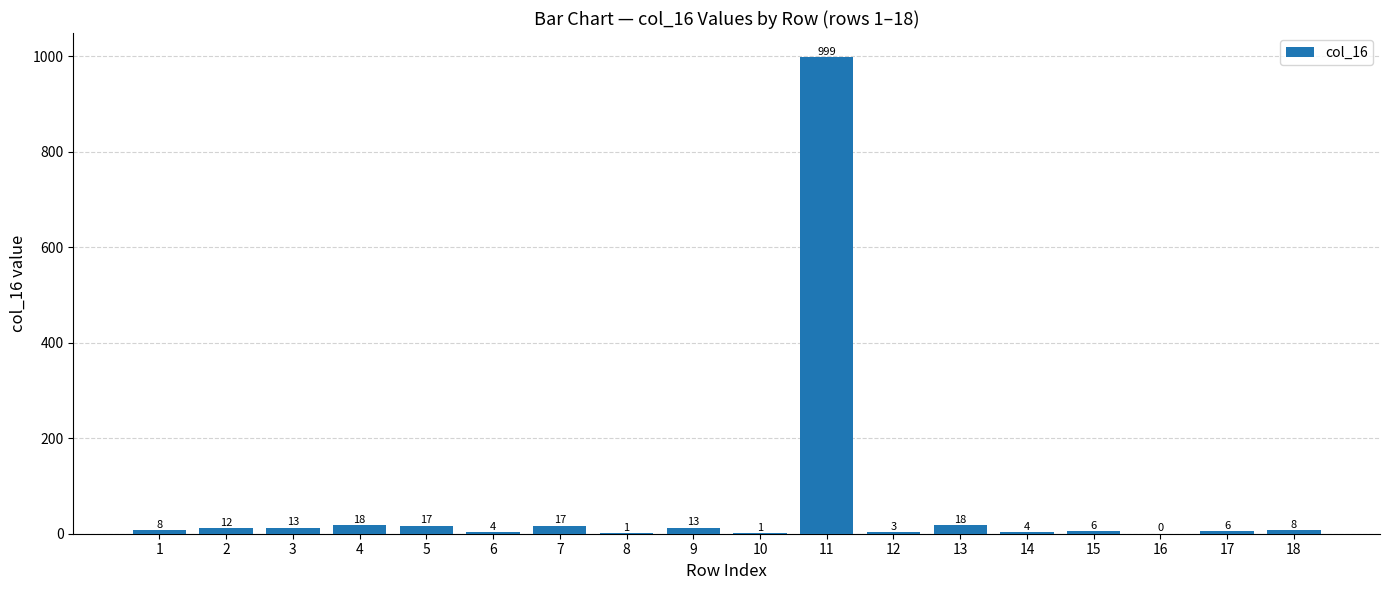

Is it true that the value at 2 is 12?

True